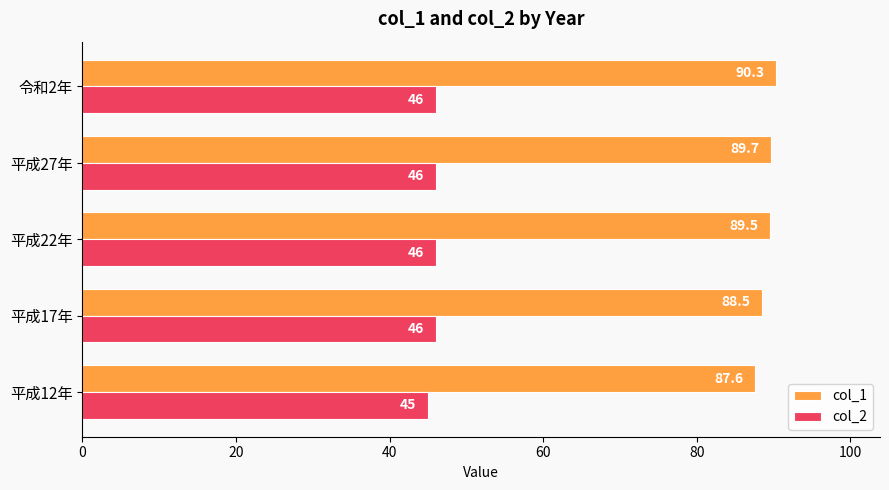

What is the maximum value for col_1?

90.3